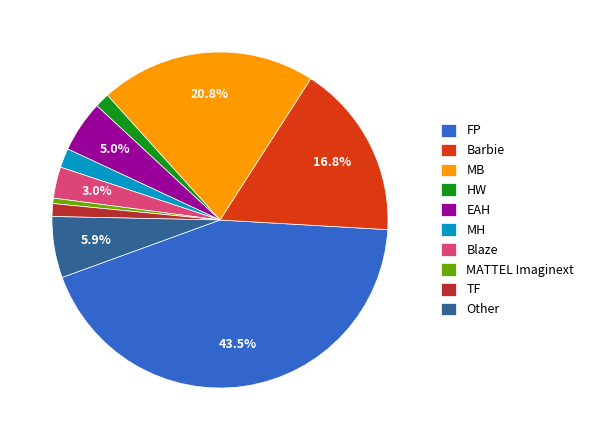

What percentage is NOT represented by Blaze?

97.0%